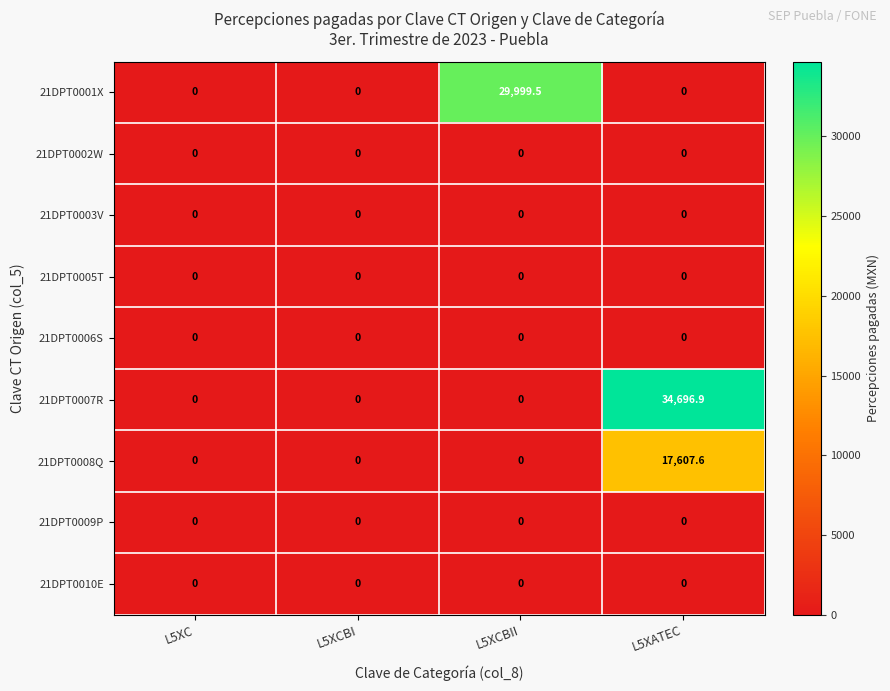

Which series has the largest range (max minus min)?

21DPT0007R